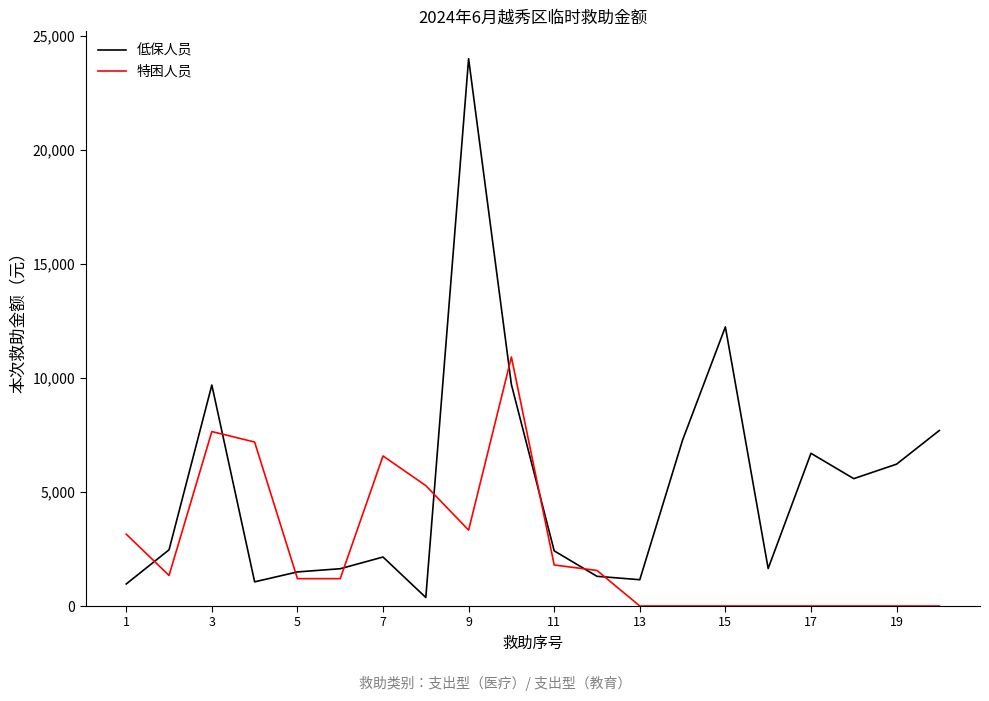

List the series in order of their peak value, highest first.

低保人员, 特困人员